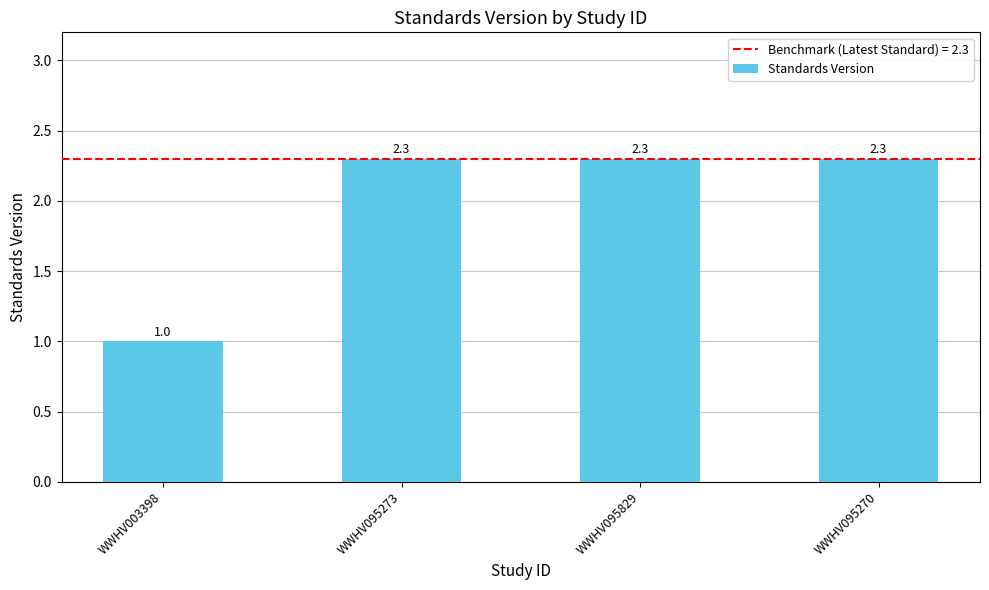

Is it true that the value at WWHV003398 is 1.0?

True